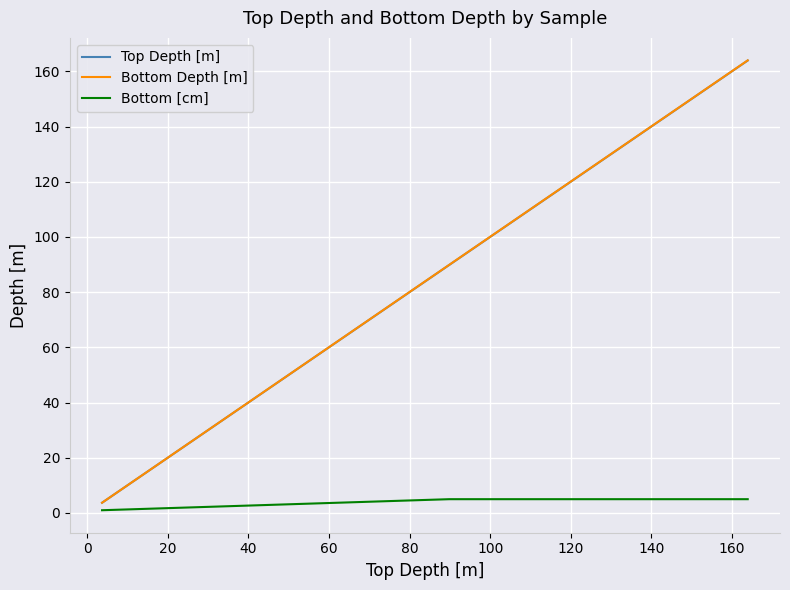

Which series has the largest range (max minus min)?

Bottom Depth [m]